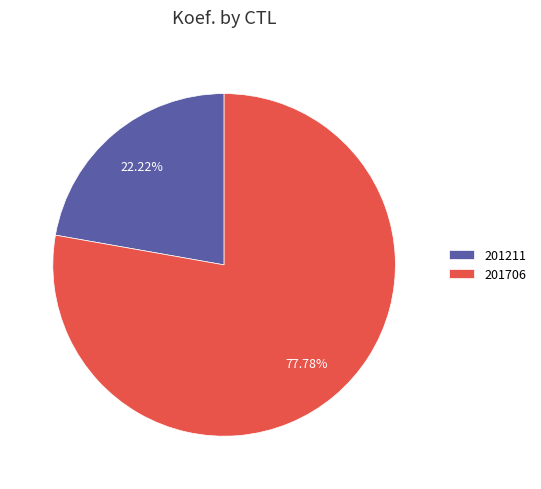

To the nearest percent, what is the difference between the 201706 and 201211 slice percentages?

56%